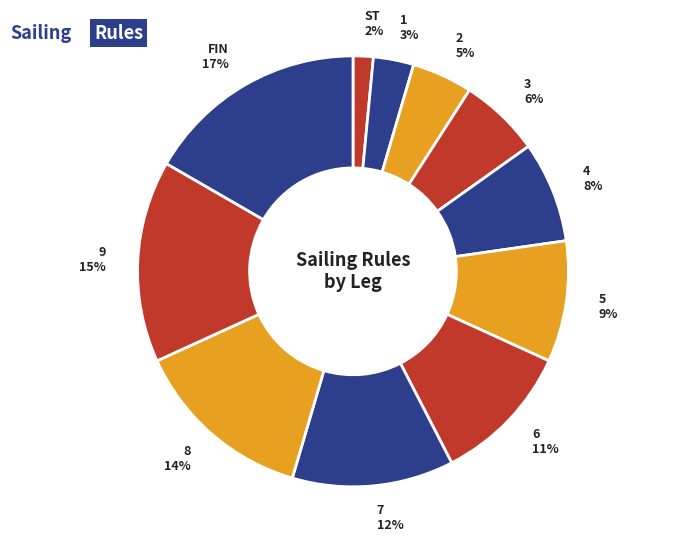

To the nearest percent, what portion does 8 represent?

14%